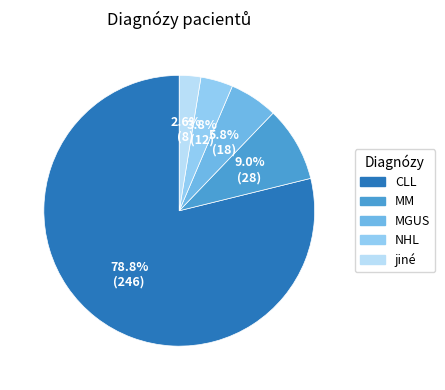

What is the largest slice in the pie chart?

CLL